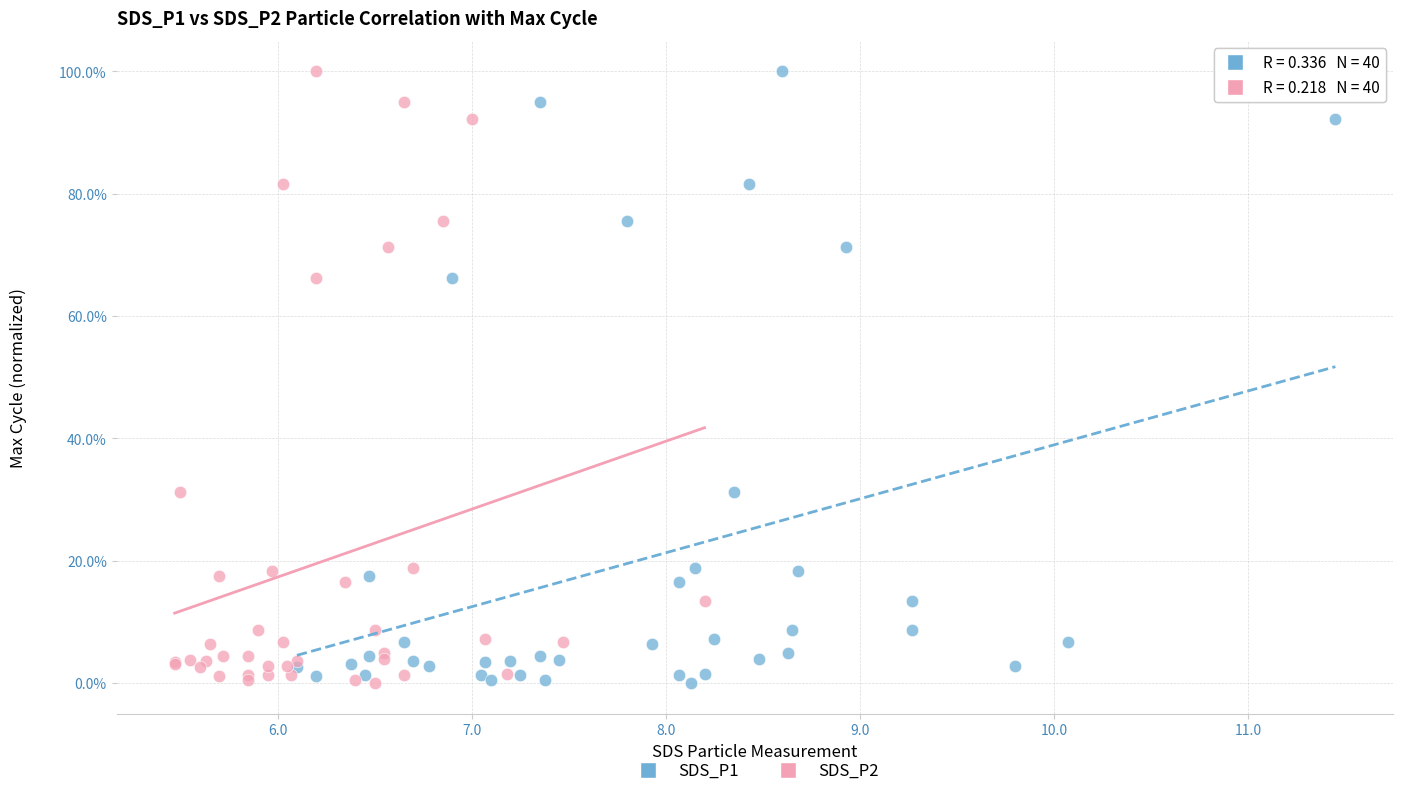

What are all the series names shown in the legend?

SDS_P1, SDS_P2